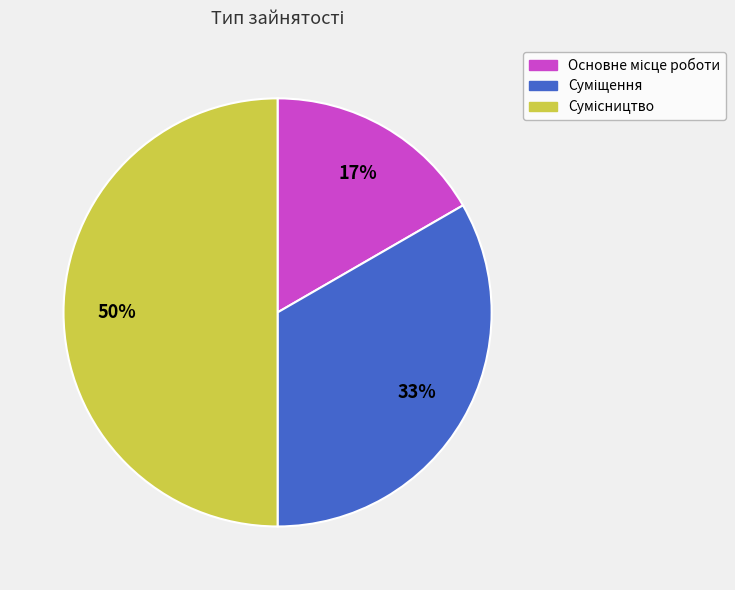

To the nearest percent, what is the difference between the largest and smallest slice percentages?

33%